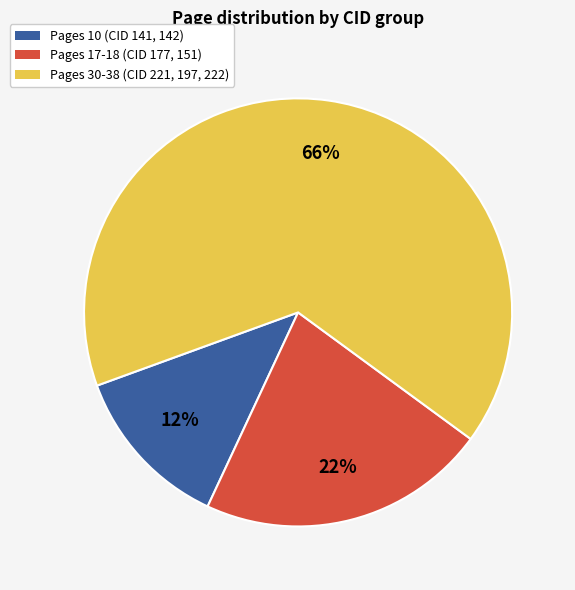

To the nearest percent, what is the average slice percentage?

33%